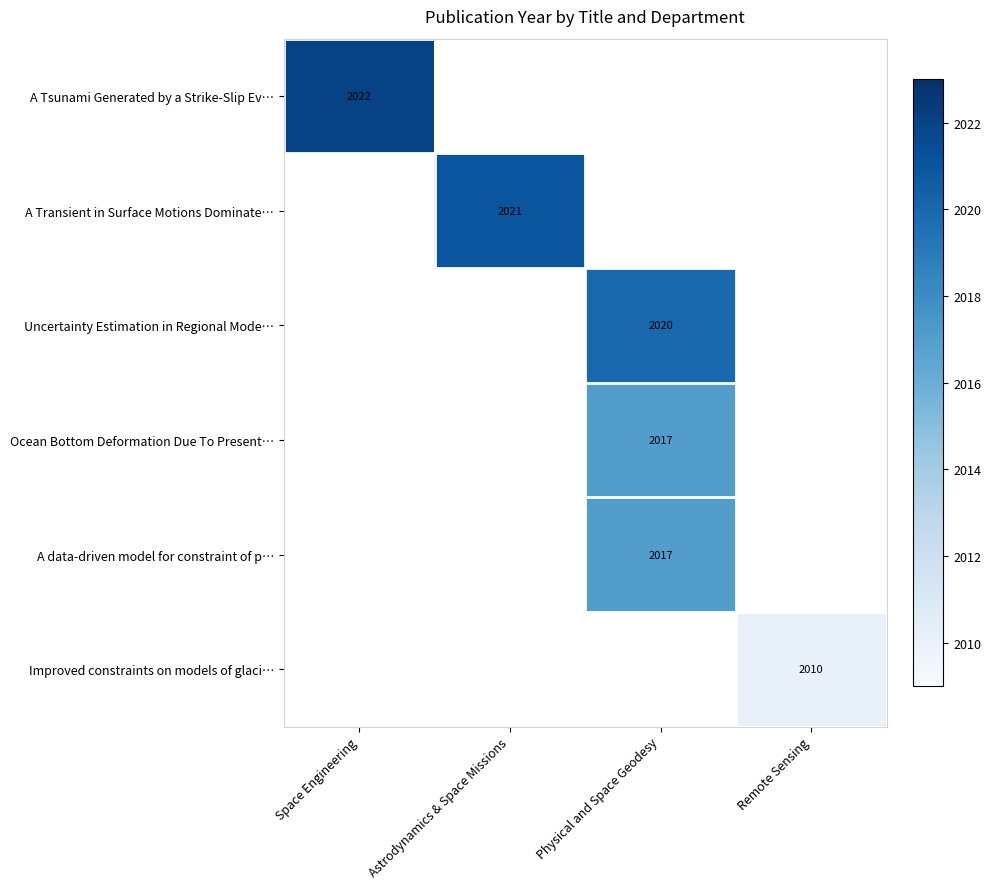

What is the maximum value for A Tsunami Generated by a Strike-Slip Ev…?

2022.0